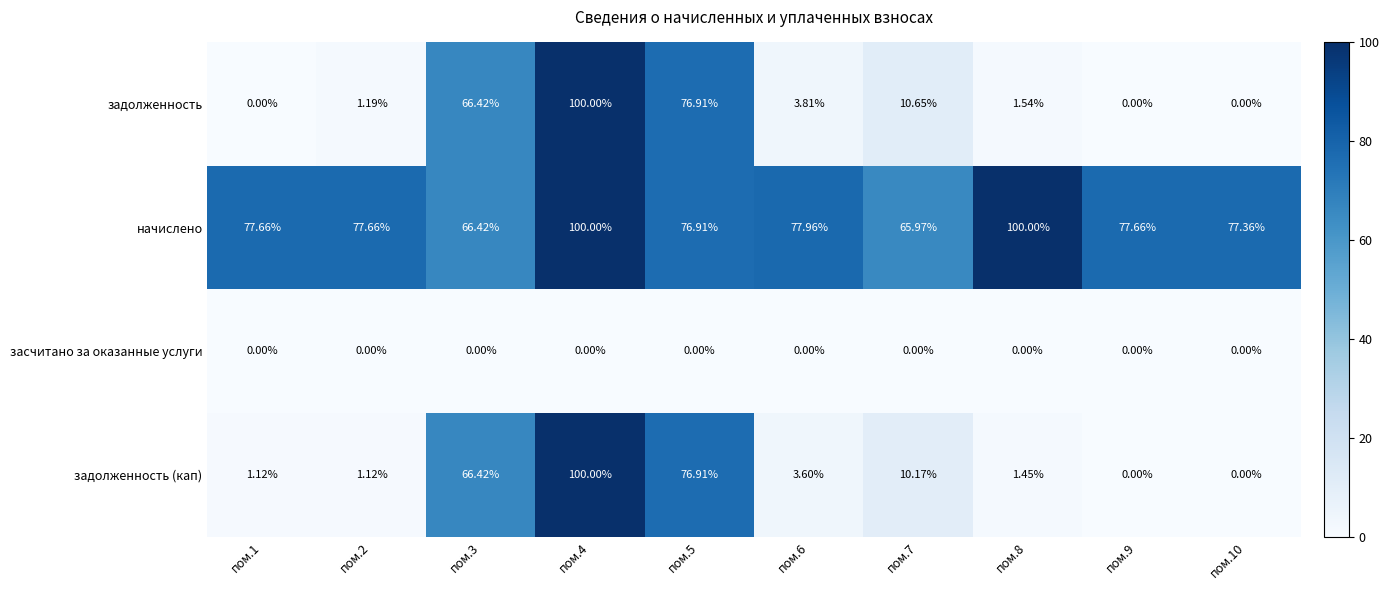

Which series has the largest total across all categories?

начислено